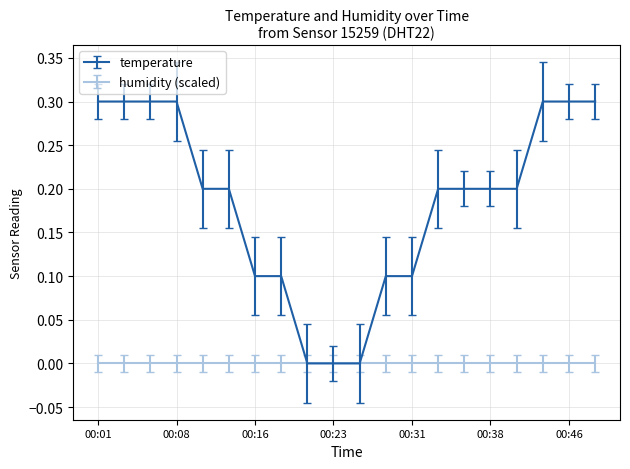

Which series has the largest total across all categories?

temperature